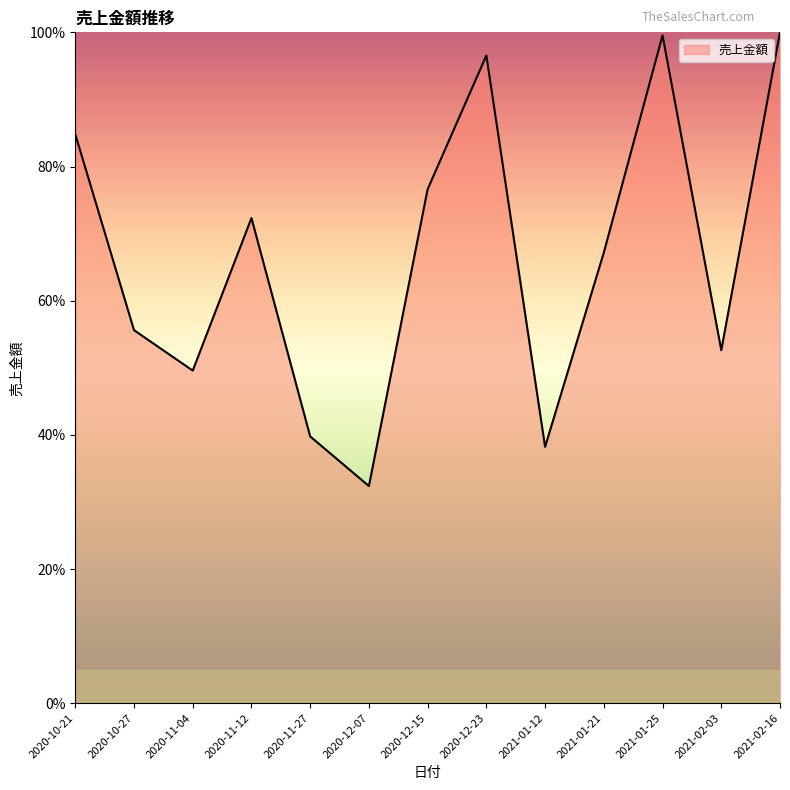

What position from the left is 2020-10-27?

2